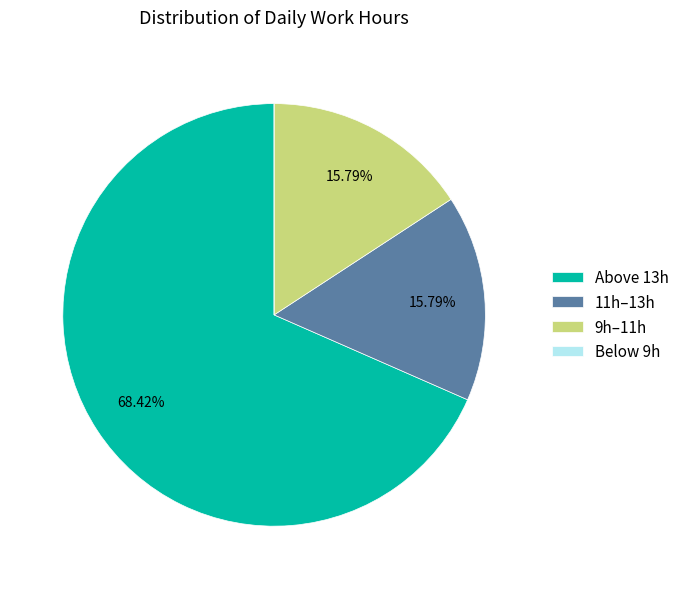

Approximately how many times larger is the value at 11h–13h compared to 9h–11h?

1.0